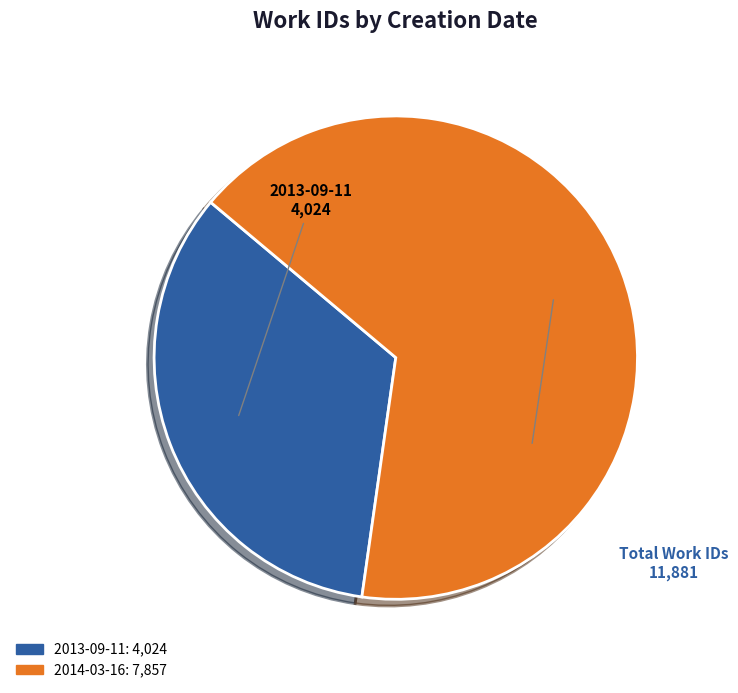

Is the sum of 2013-09-11 and 2014-03-16 greater than half?

Yes